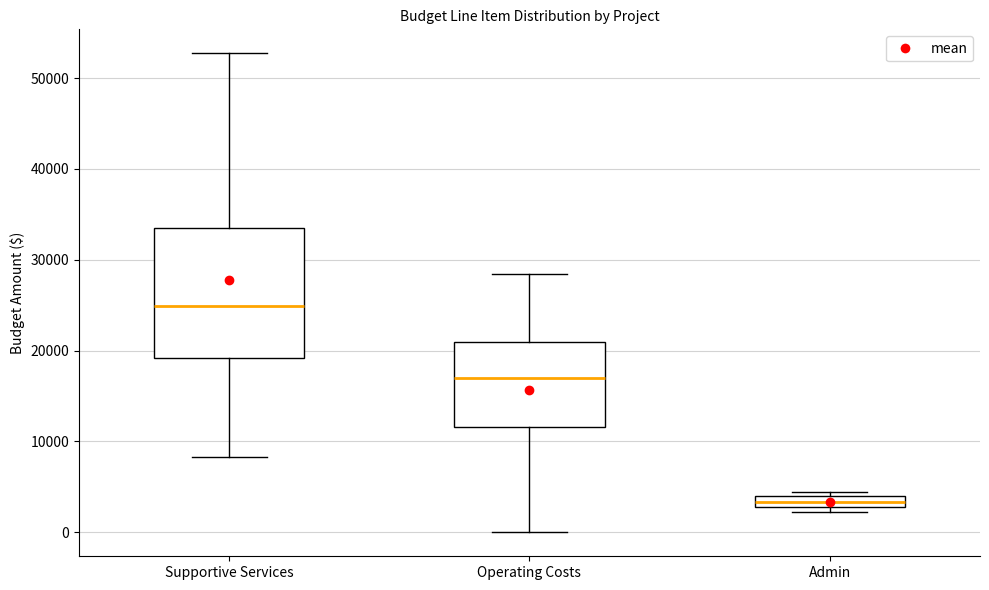

Where does the upper whisker of the box for Supportive Services end on the y-axis? The values are not printed on the chart, so give them approximately, as read against the axis.

53000